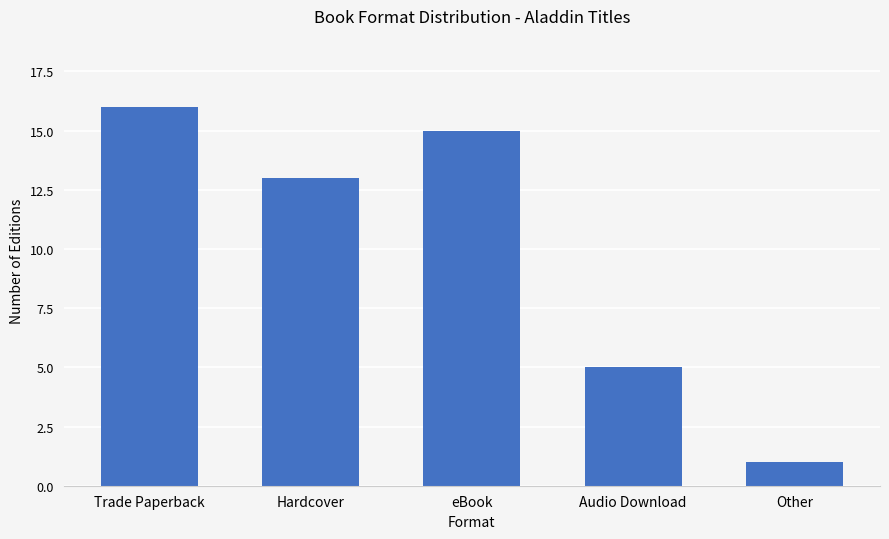

What is the sum of the values at Trade Paperback and Other?

17